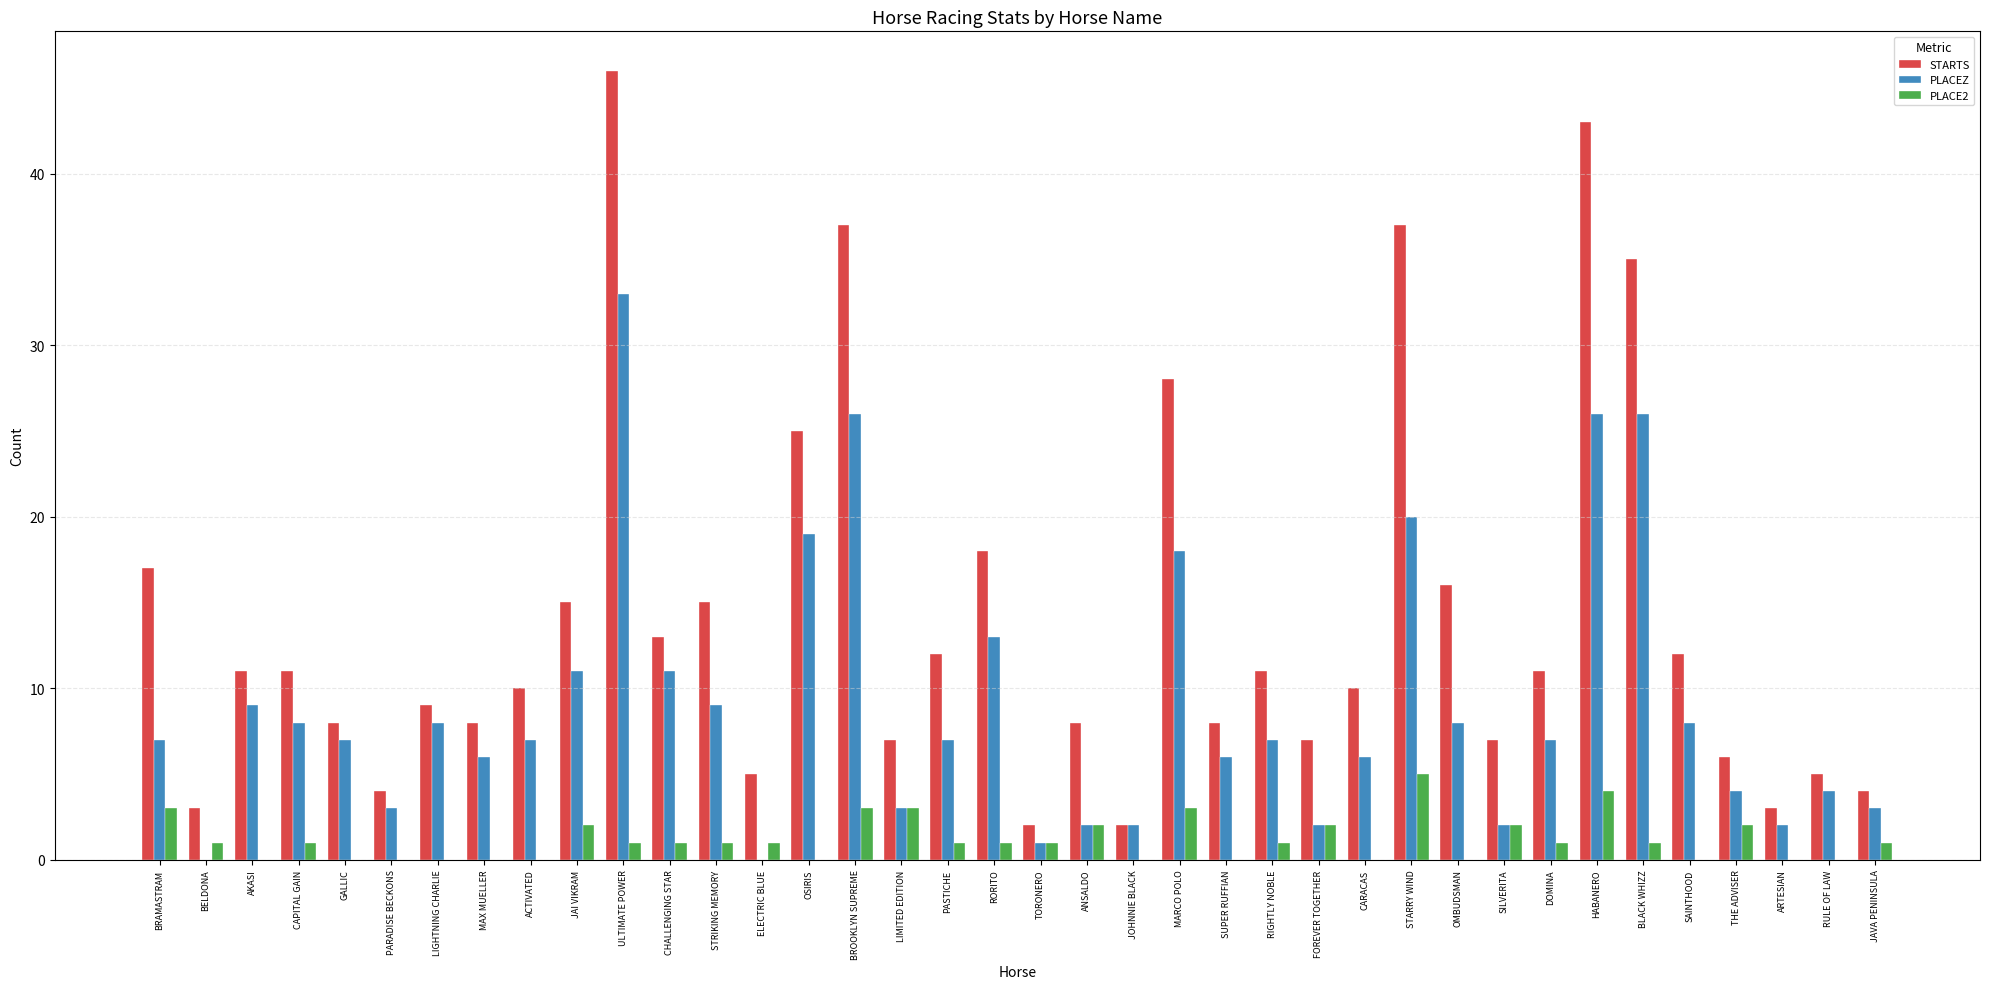

Which series has the largest total across all categories?

STARTS